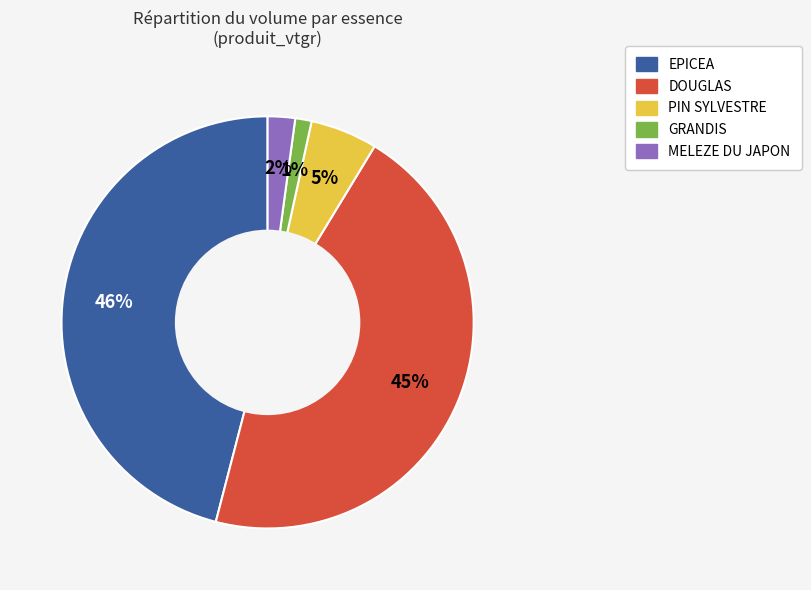

Approximately how many times larger is the value at DOUGLAS compared to EPICEA?

1.0